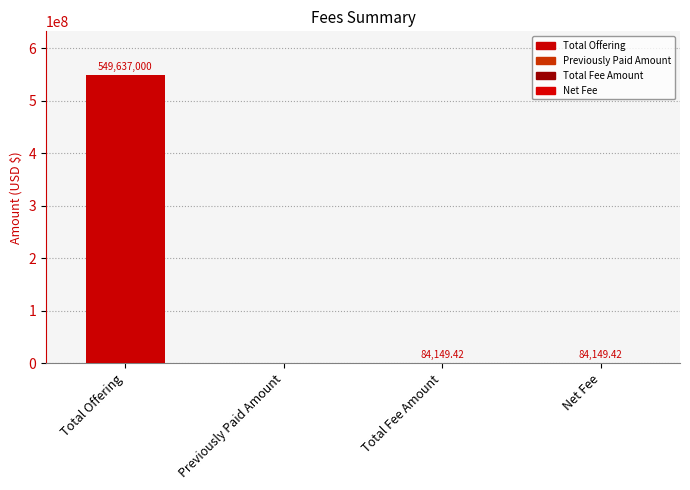

Where is the data nearest to the value 274818500?

Total Fee Amount